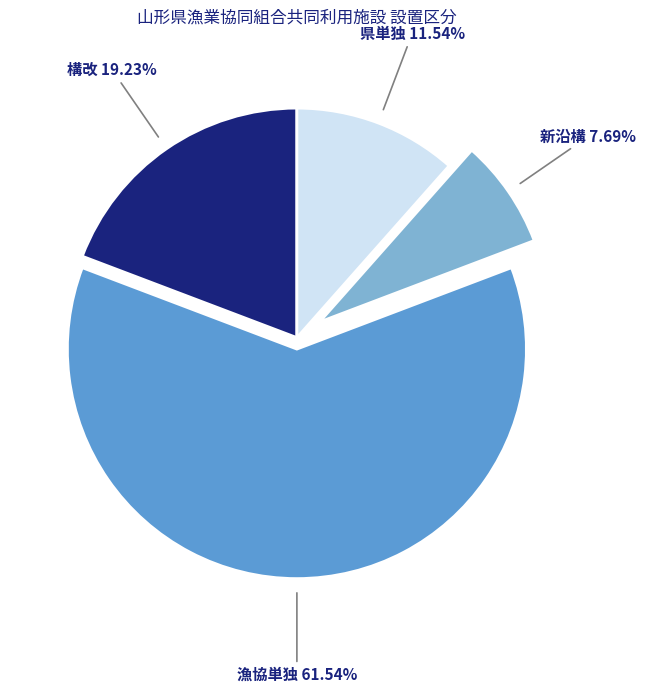

To the nearest percent, what is the average slice percentage?

25%